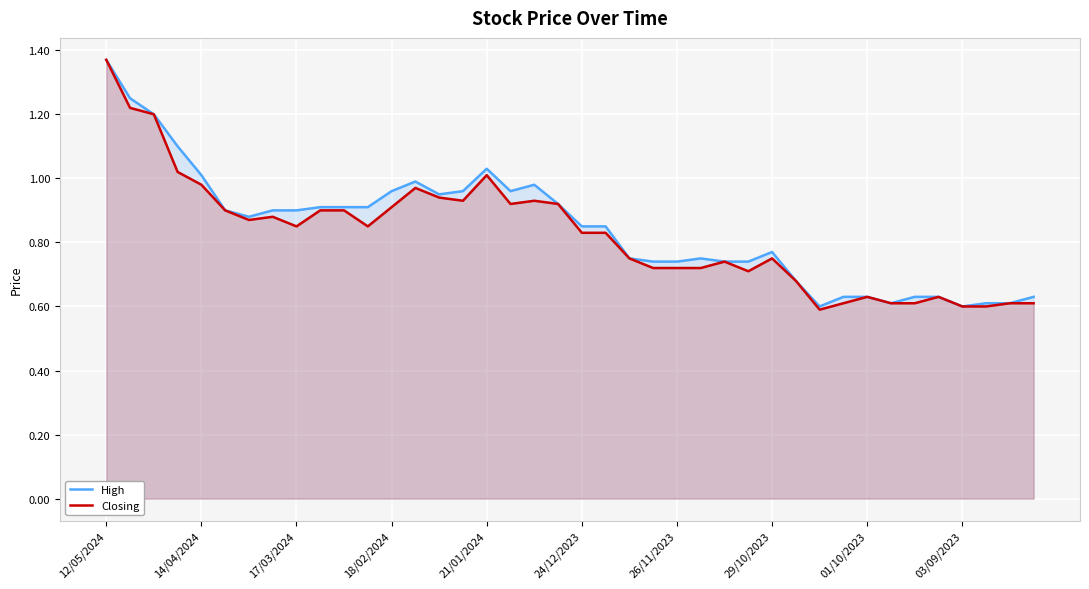

Where is High nearest to the value 0?

30